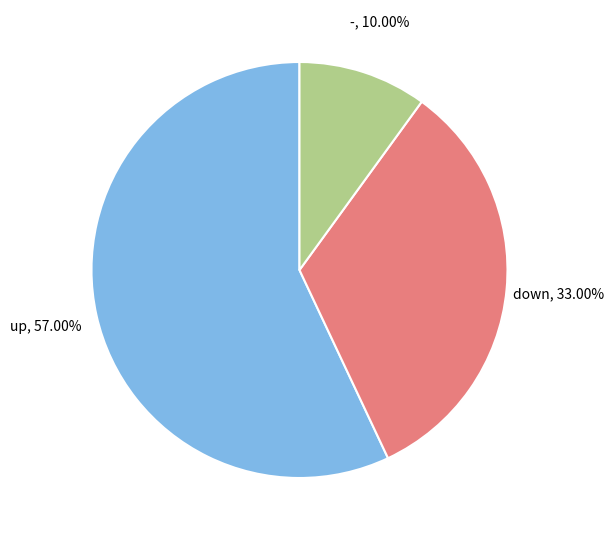

Does any single category account for the majority?

Yes